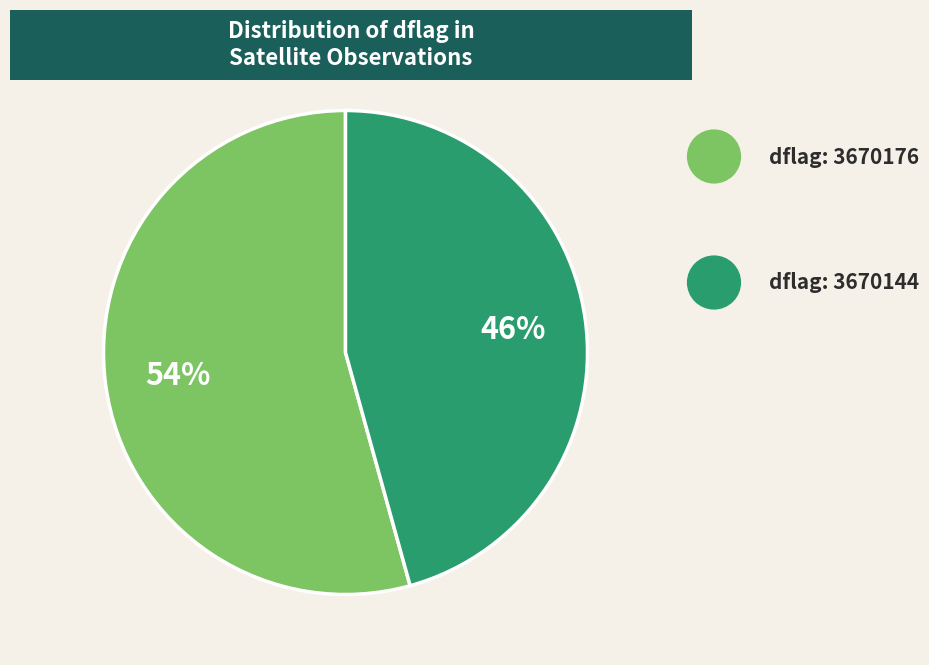

To the nearest percent, what is the average slice percentage?

50%